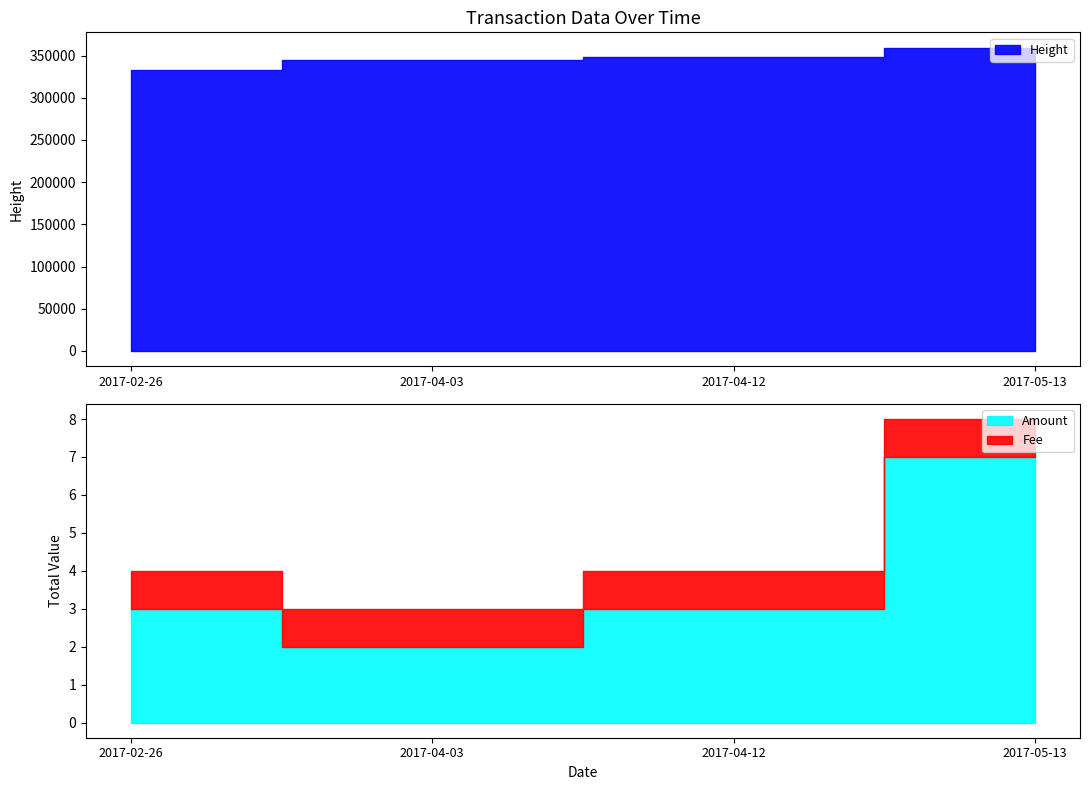

How many Amount values are between 3 and 7?

3